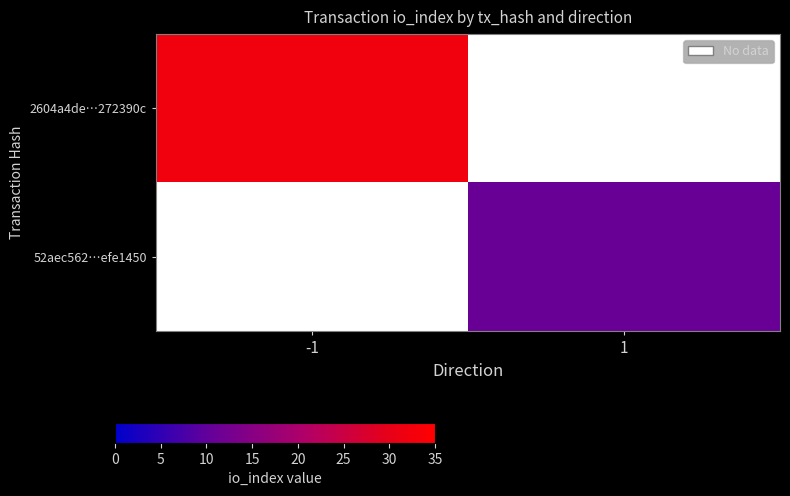

True or false: 2604a4de…272390c has a value of 43.2 at -1.

False